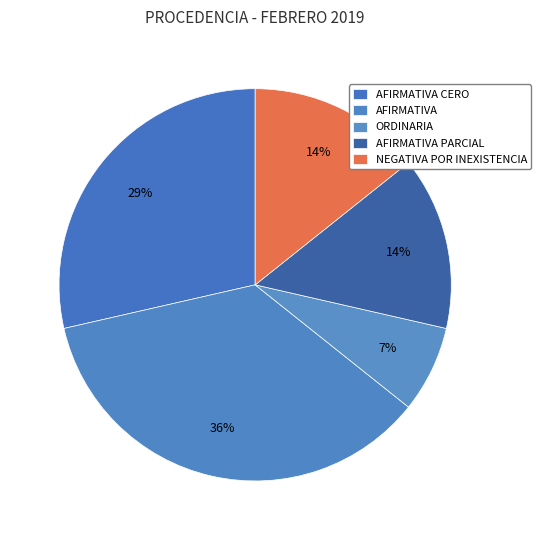

How many segments does this pie chart have?

5